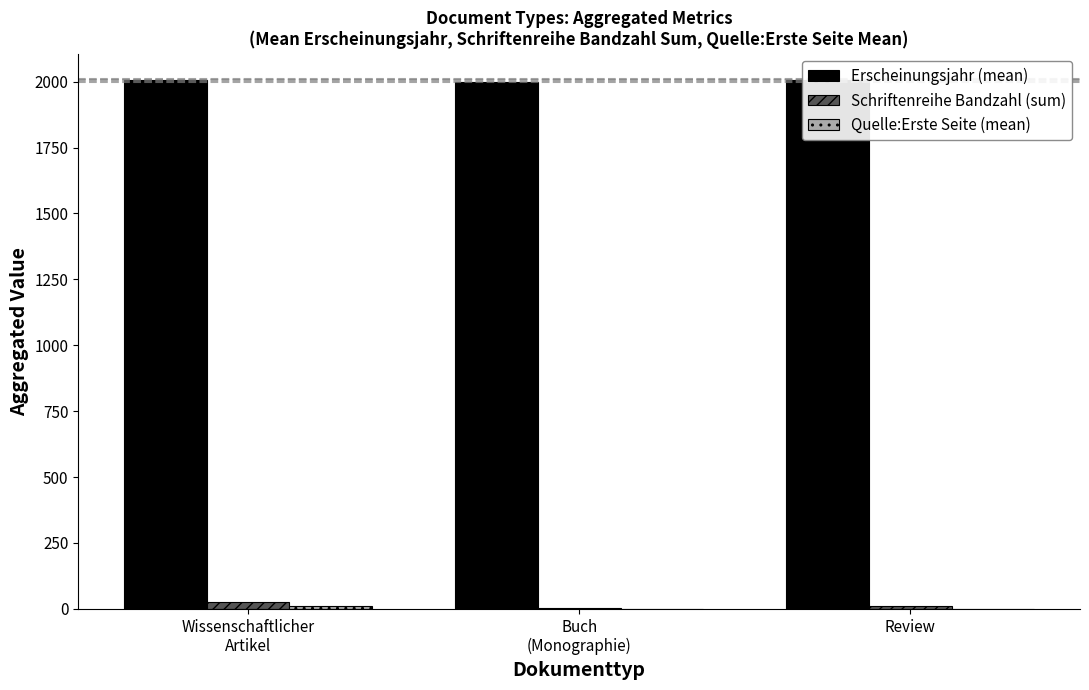

What is the sum of all Schriftenreihe Bandzahl (sum) values?

39.0